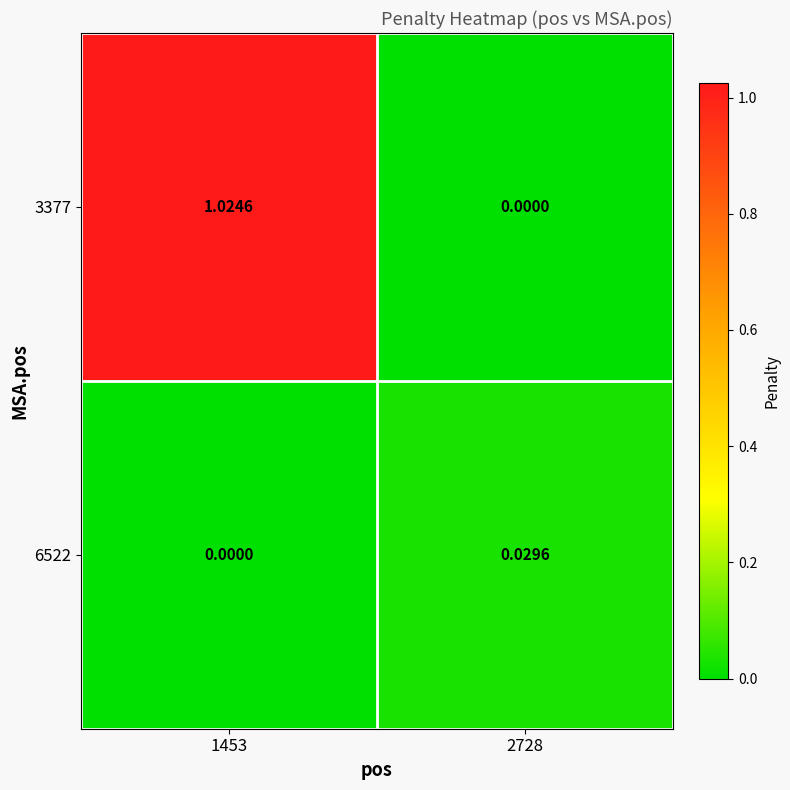

How many positive values does the 6522 series have?

1